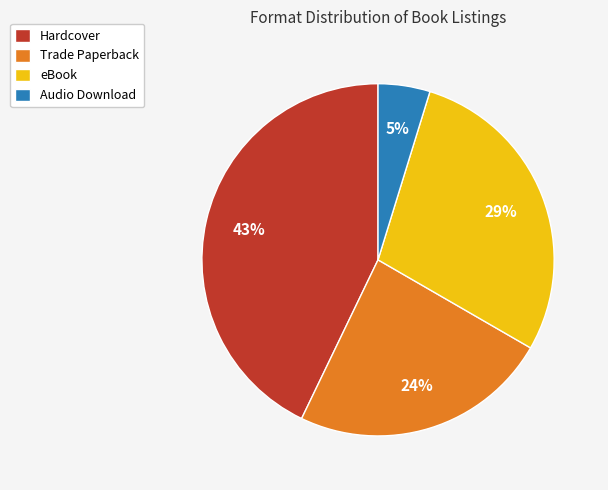

Which category has the smallest portion of the pie?

Audio Download